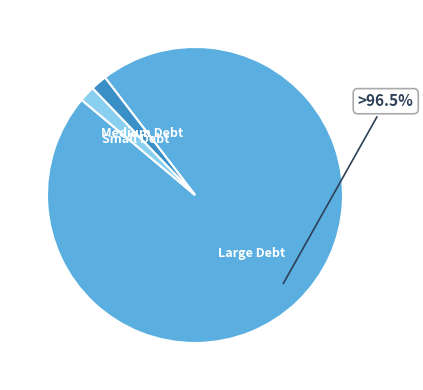

How much of the chart is everything except Large Debt?

3.5%